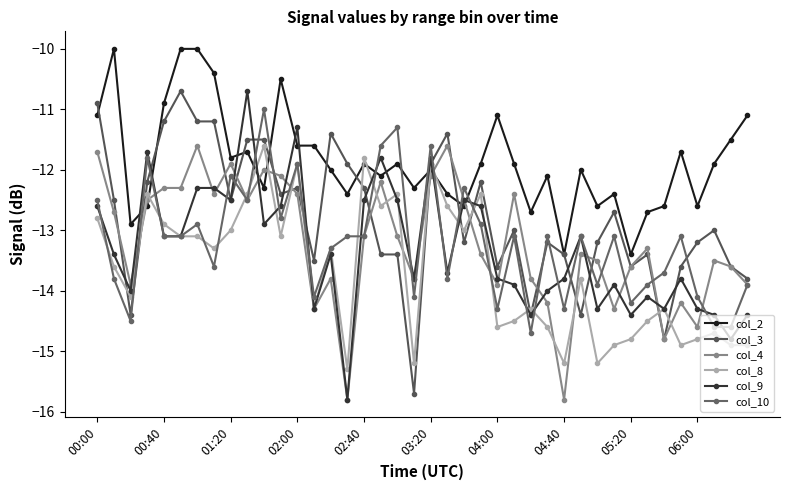

Where is col_9 nearest to the value -13?

00:40